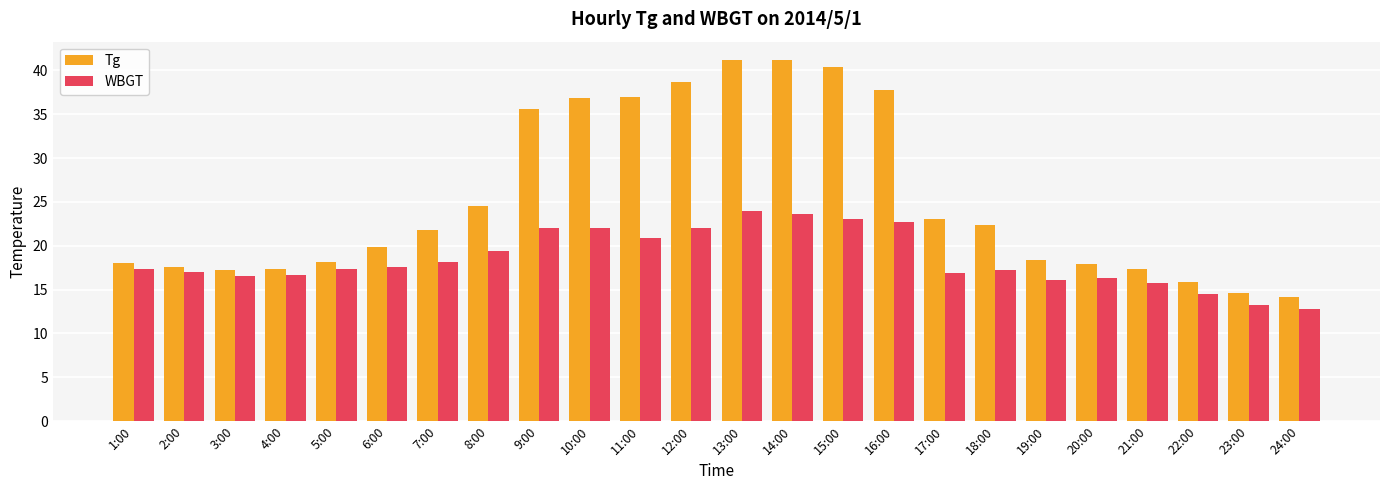

Read the Tg value at 14:00.

41.2